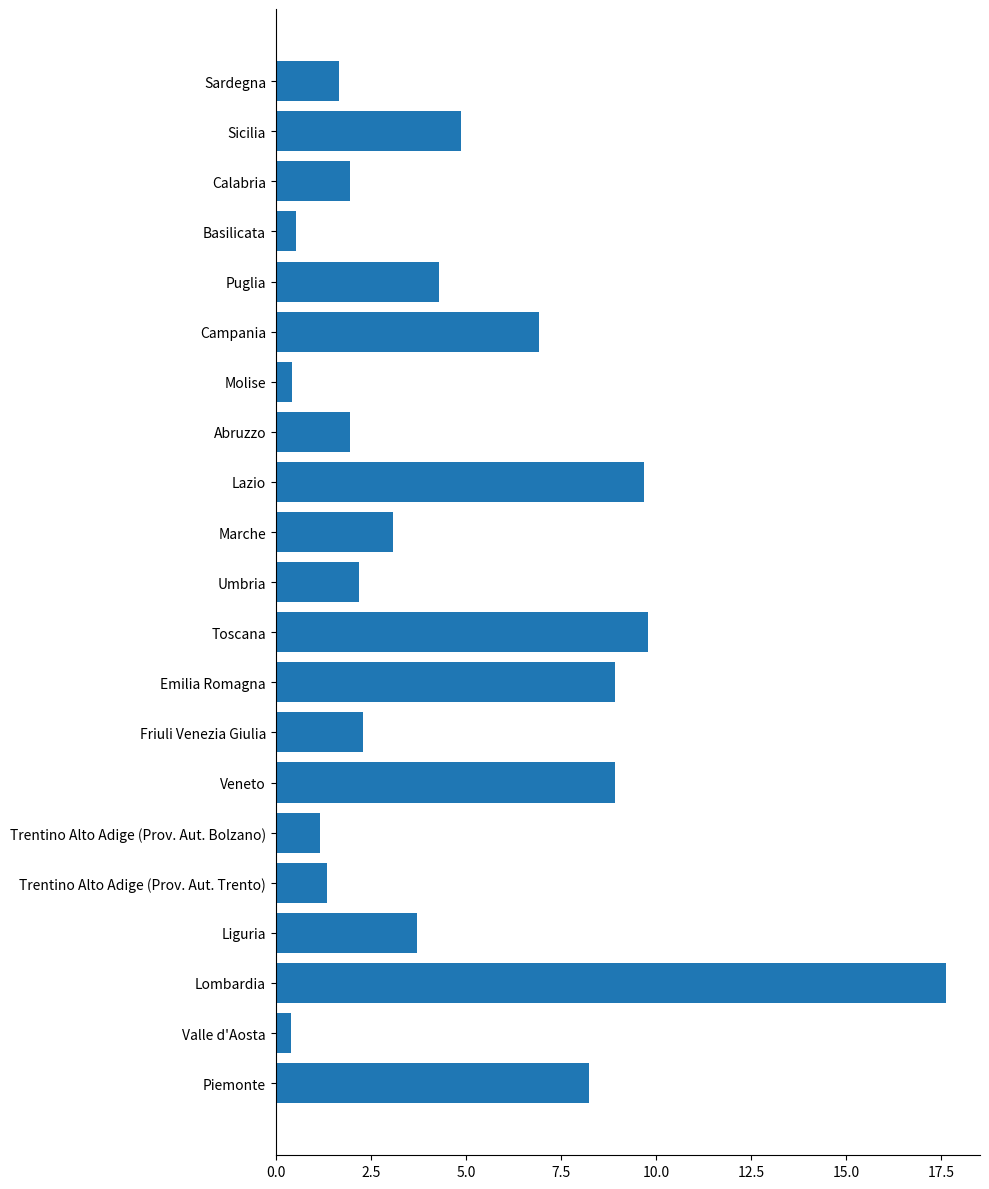

What is the minimum value shown in the chart?

0.4